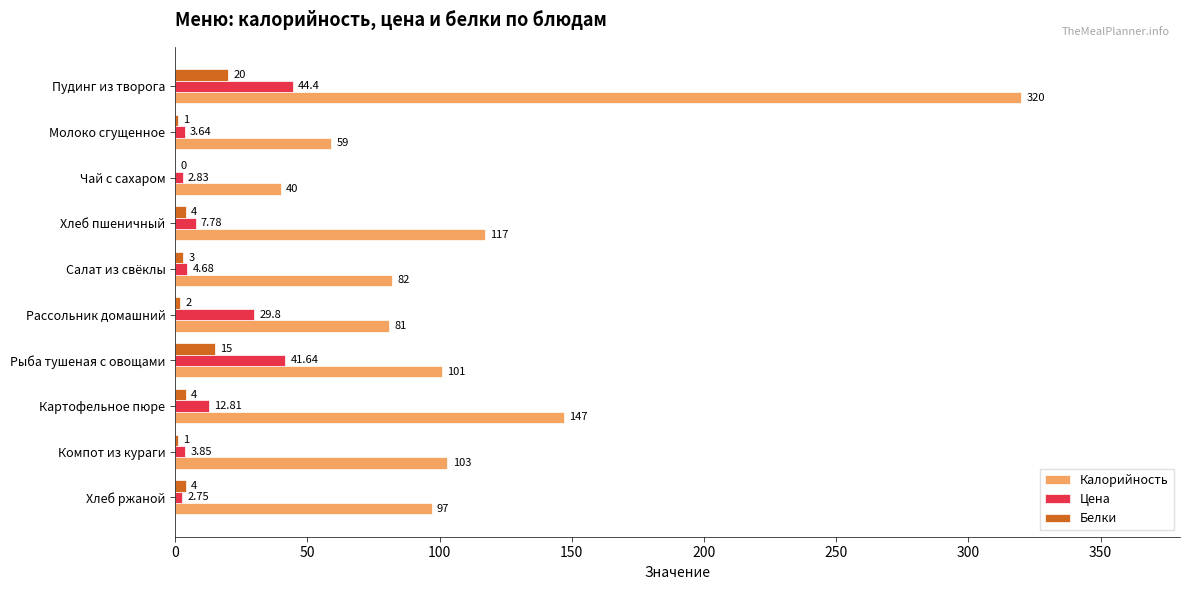

At which category does the chart reach its peak across all series?

Пудинг из творога